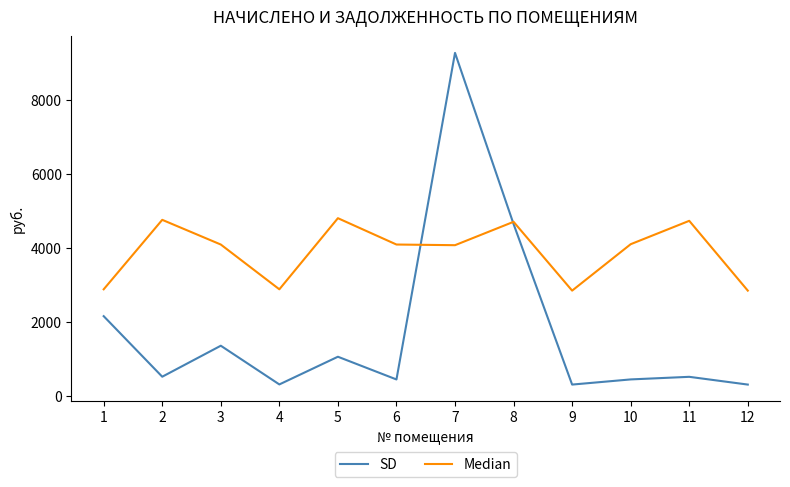

List the series in order of their peak value, lowest first.

Median, SD